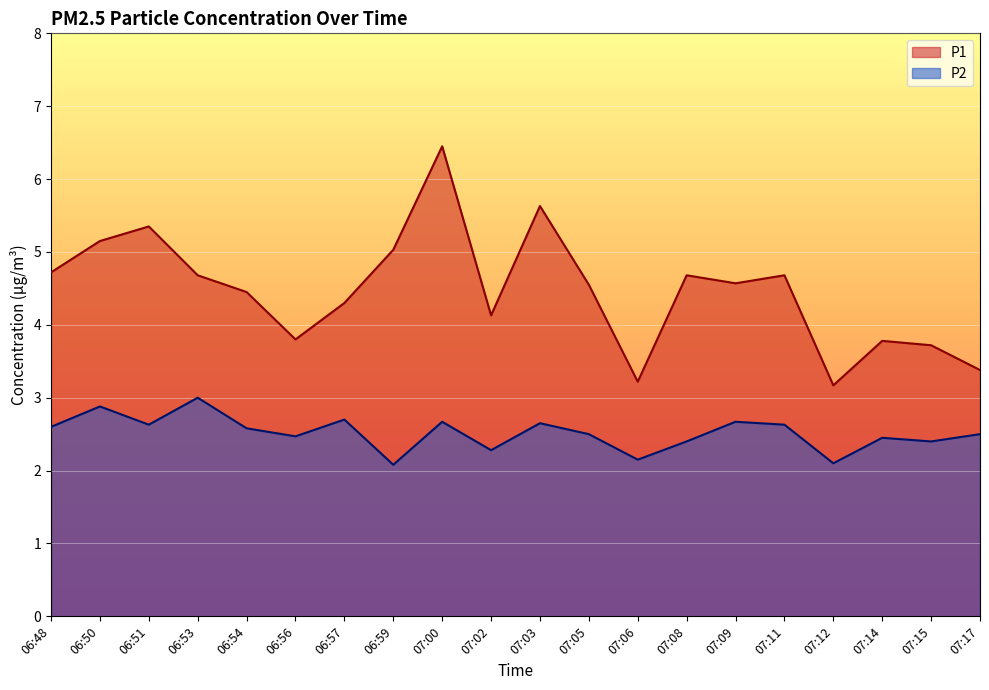

At how many categories does at least one series exceed 2?

20